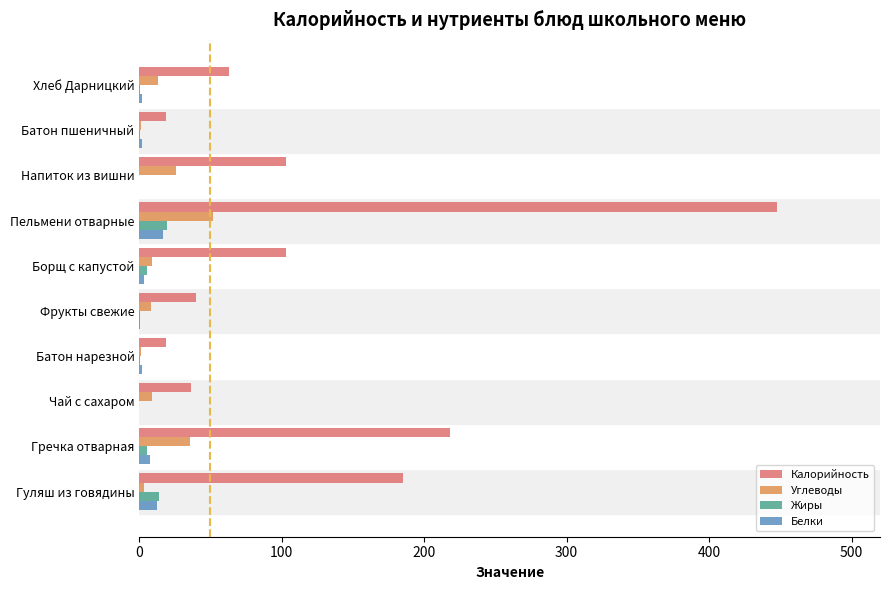

At which category is the sum across all series the highest?

Пельмени отварные